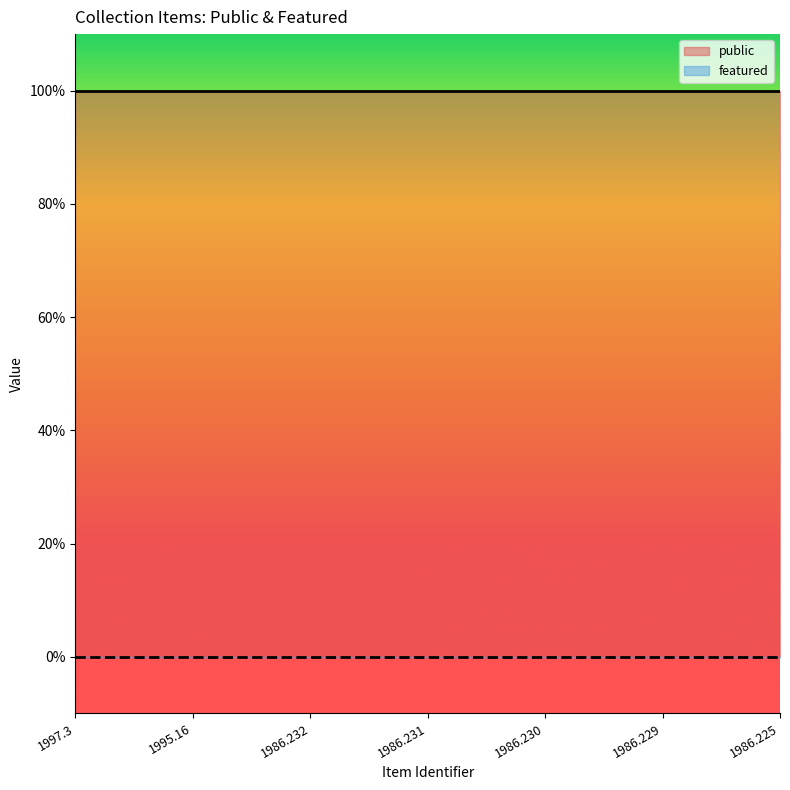

True or false: featured and public intersect in this chart.

False